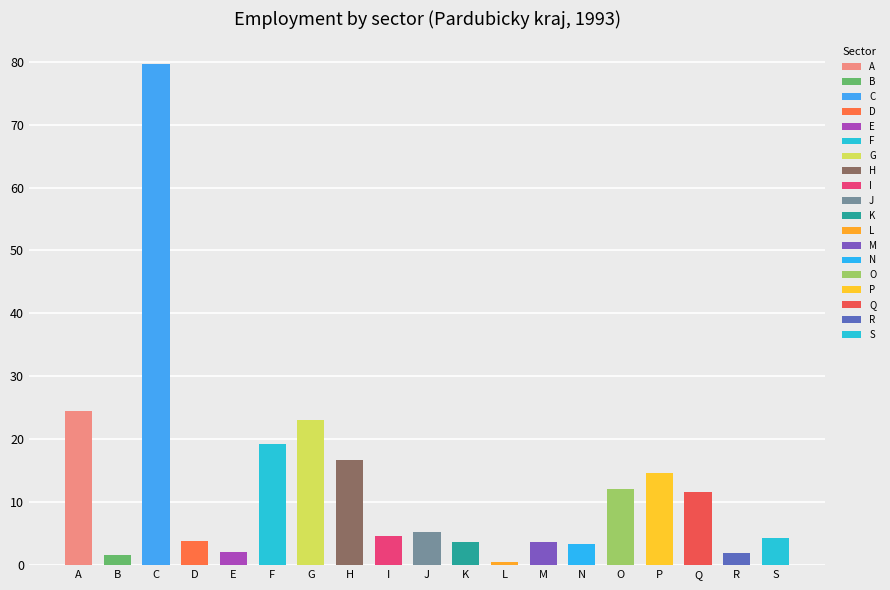

How many data points does each series have?

19